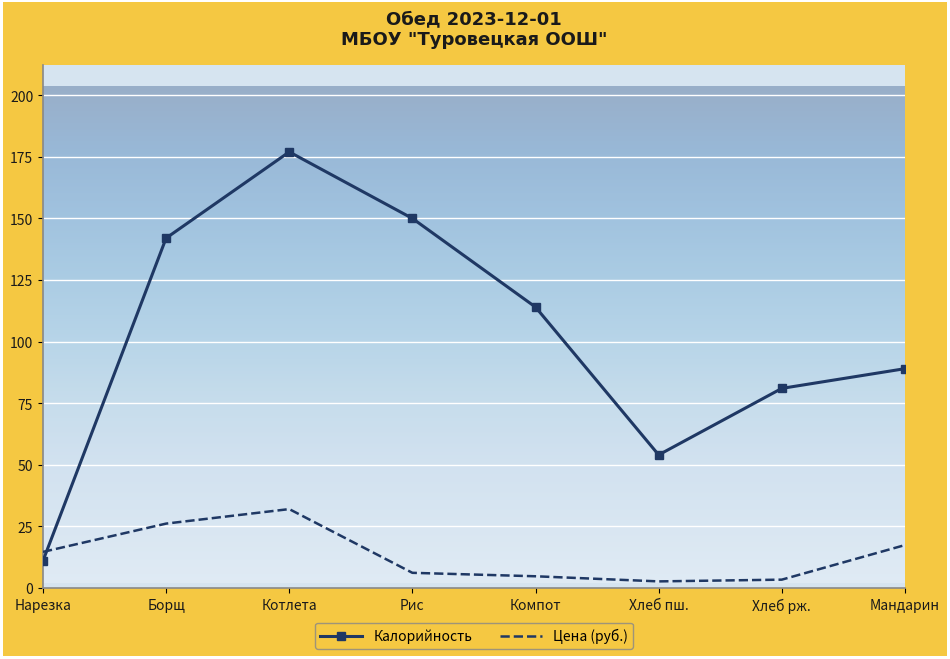

Rank the series by their maximum value, from lowest to highest.

Цена (руб.), Калорийность